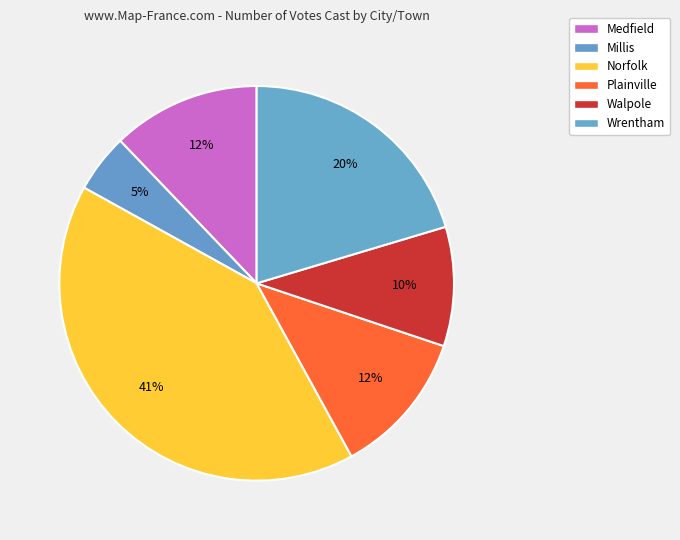

Count the number of slices in the pie.

6